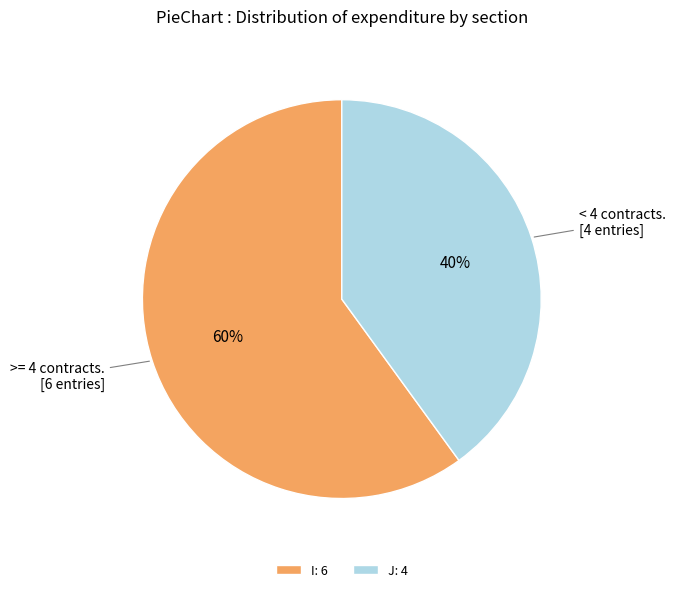

Between J and I, which is larger?

I